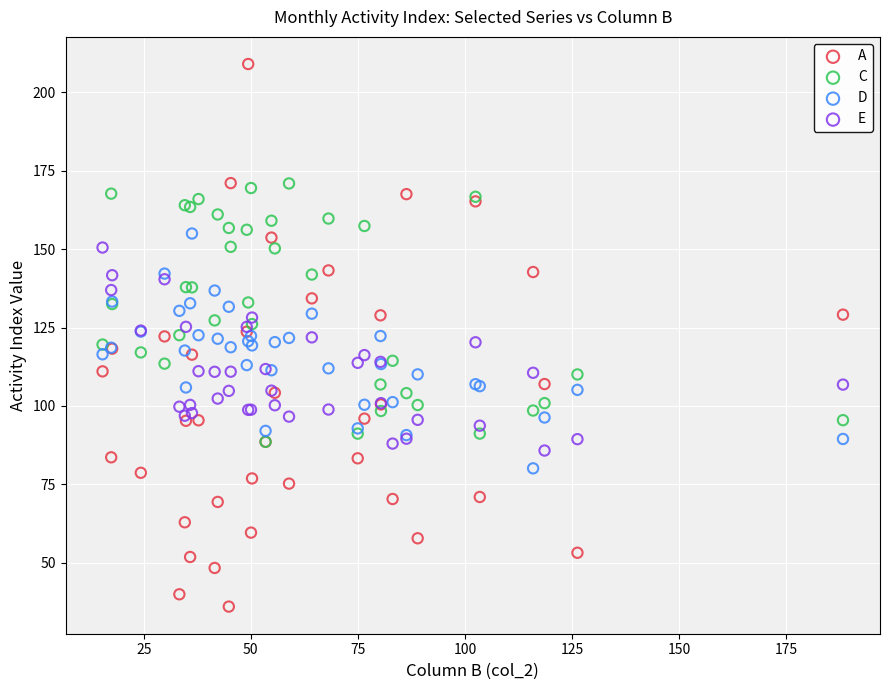

What are all the series names shown in the legend?

A, C, D, E